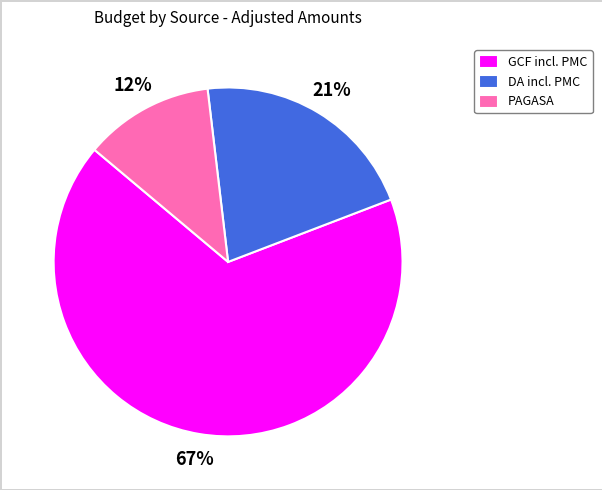

To the nearest percent, what is the difference between the largest and smallest slice percentages?

55%